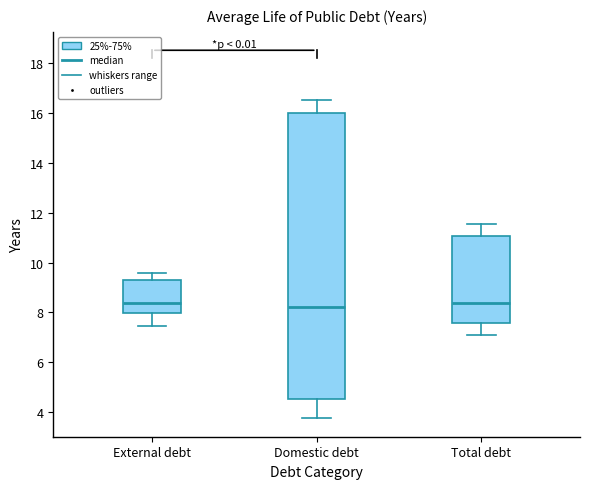

Comparing the boxes themselves (not the whiskers), which one is the tallest?

Domestic debt